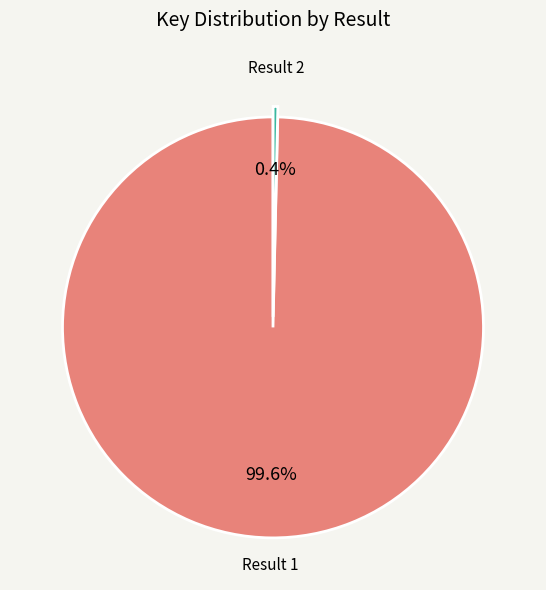

Is there a majority slice in this chart?

Yes